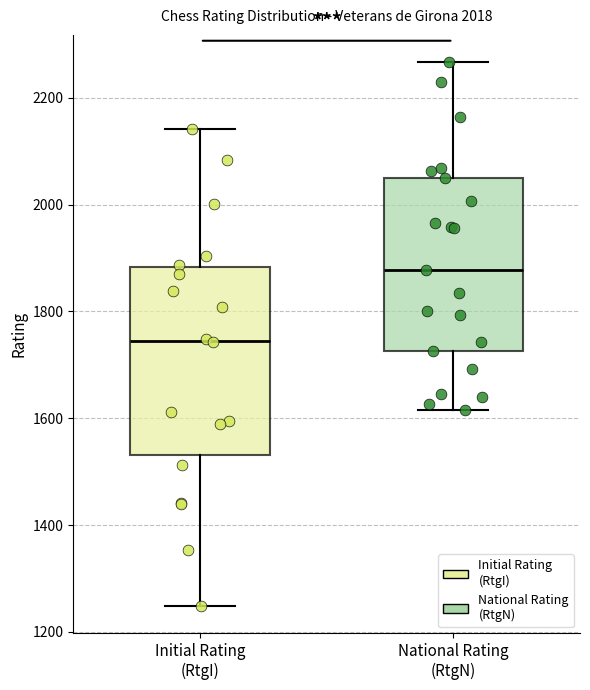

Which box's median line is the lowest?

Initial Rating (RtgI)